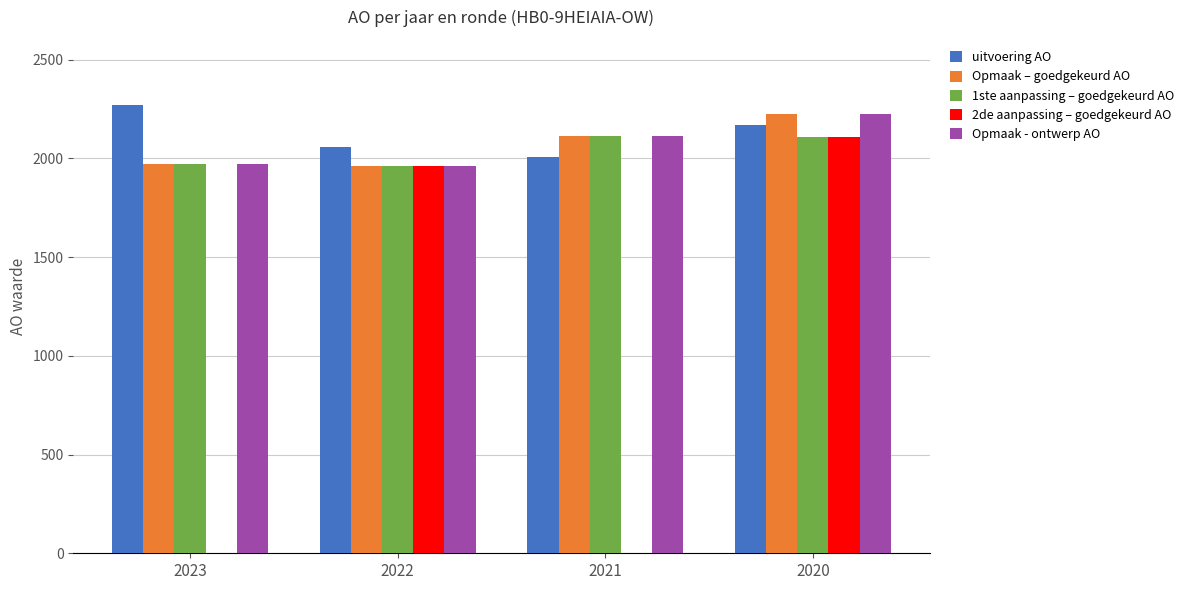

What are all the series names shown in the legend?

uitvoering AO, Opmaak – goedgekeurd AO, 1ste aanpassing – goedgekeurd AO, 2de aanpassing – goedgekeurd AO, Opmaak - ontwerp AO